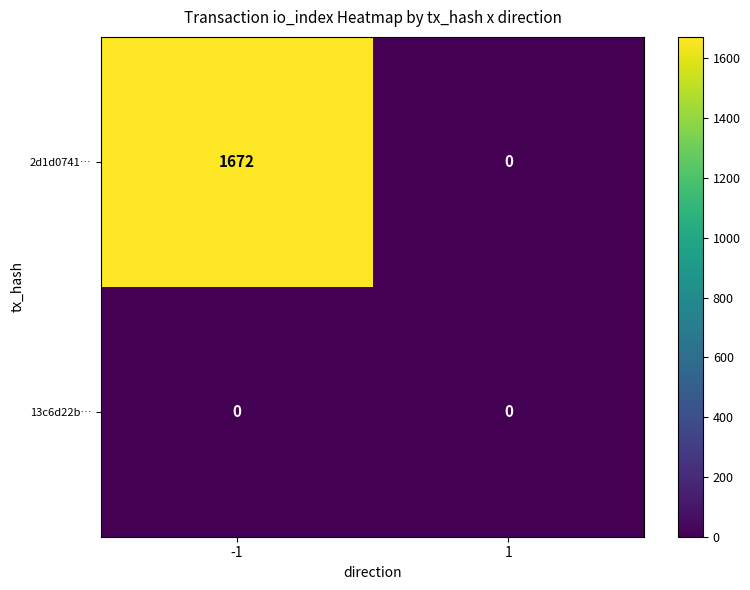

At how many categories does at least one series exceed 902?

1